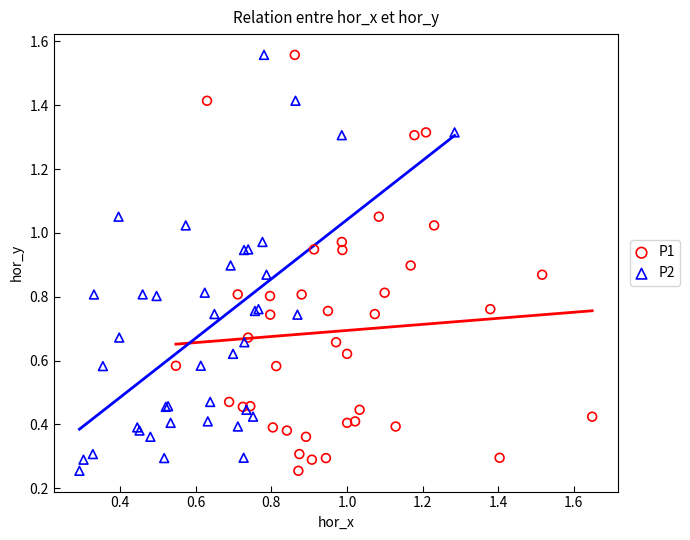

What are all the series names shown in the legend?

P1, P2